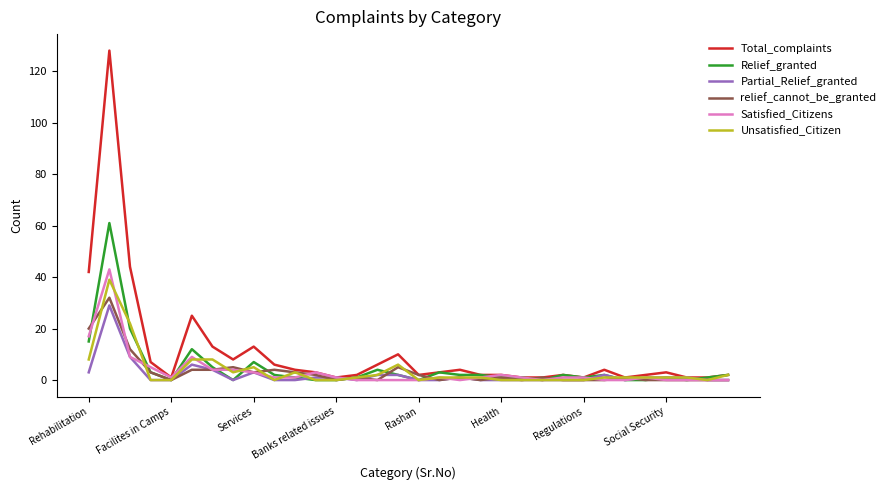

Which series has the largest total across all categories?

Total_complaints